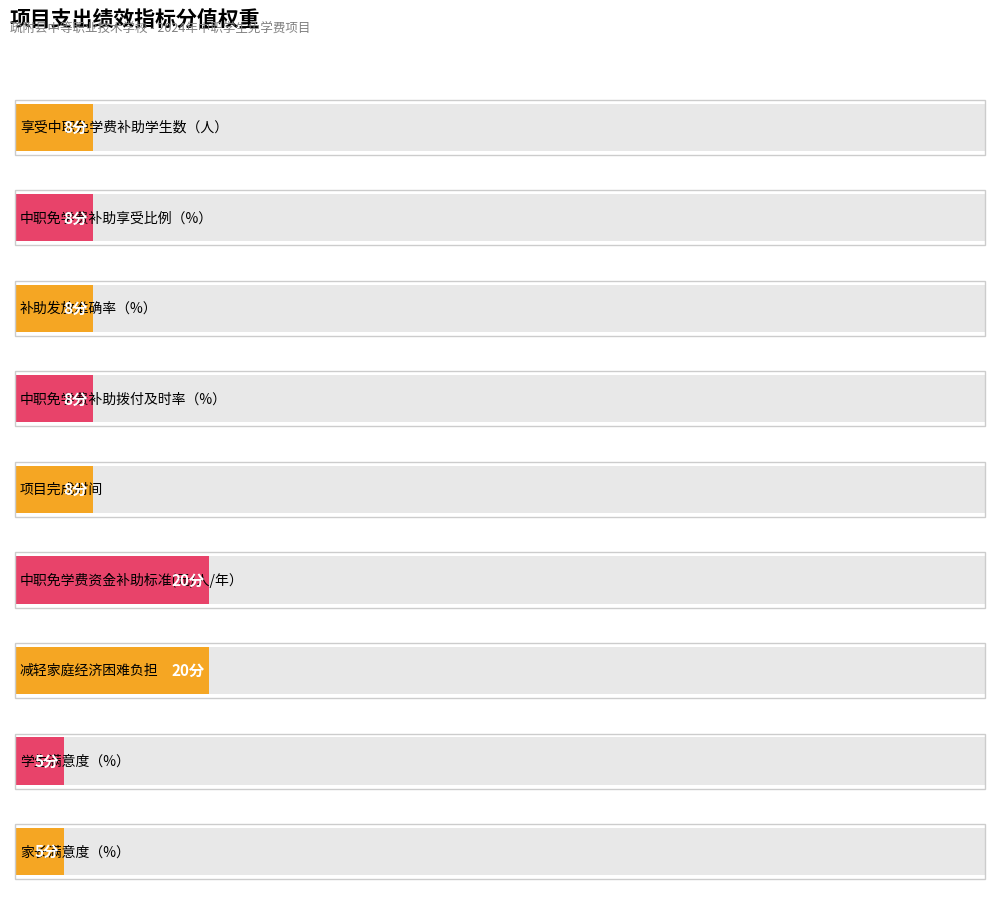

What is the approximate value at 补助发放准确率（%）?

8